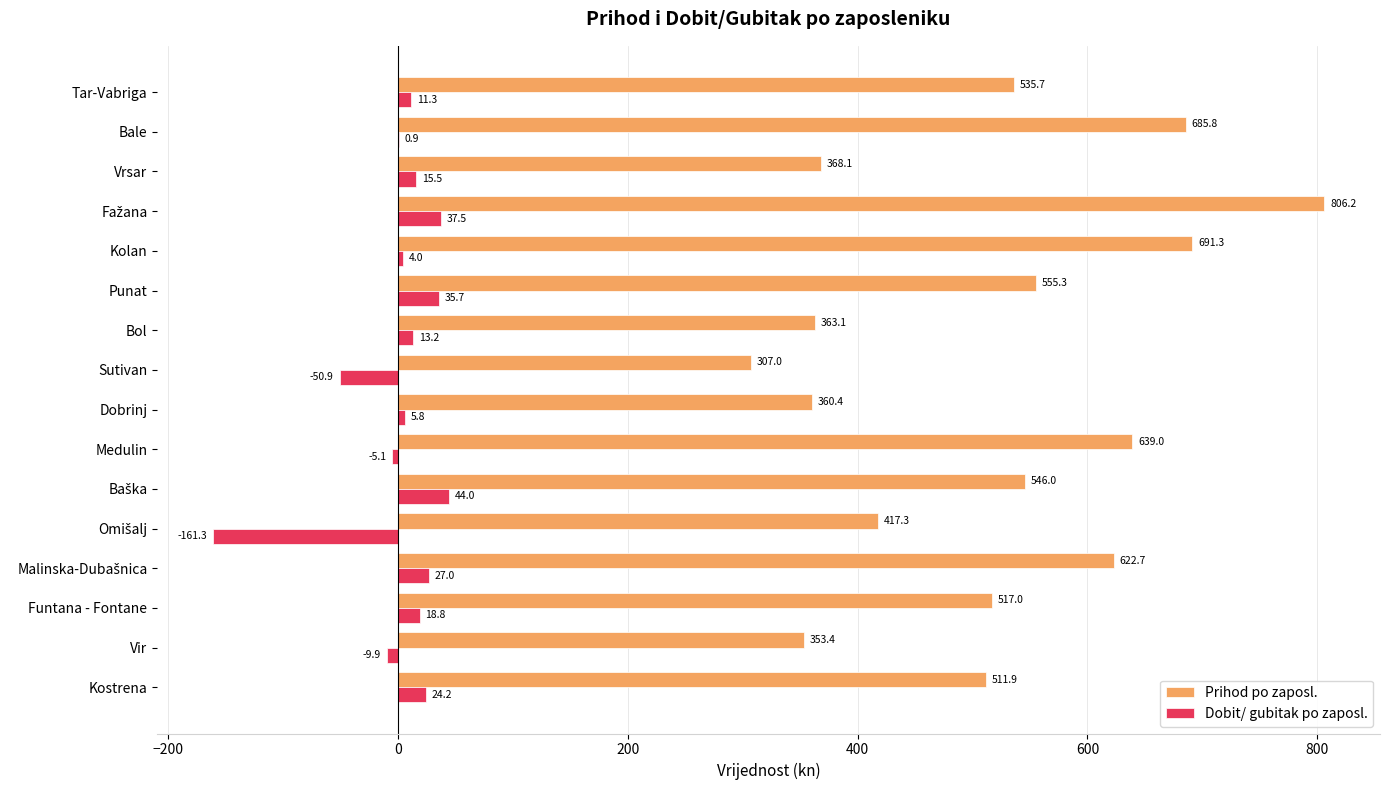

Read the Dobit/ gubitak po zaposl. value at Vrsar.

15.5